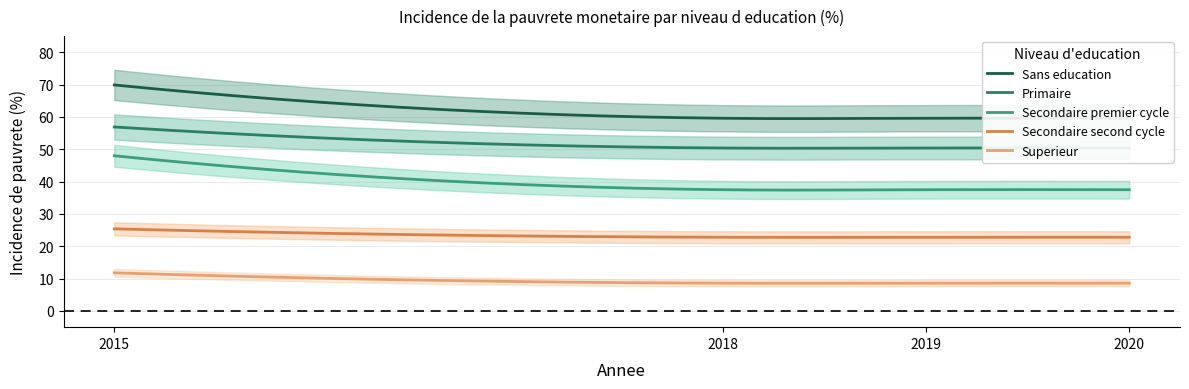

Is the value of Sans education at 2019 greater than the value of Superieur at 2019?

Yes